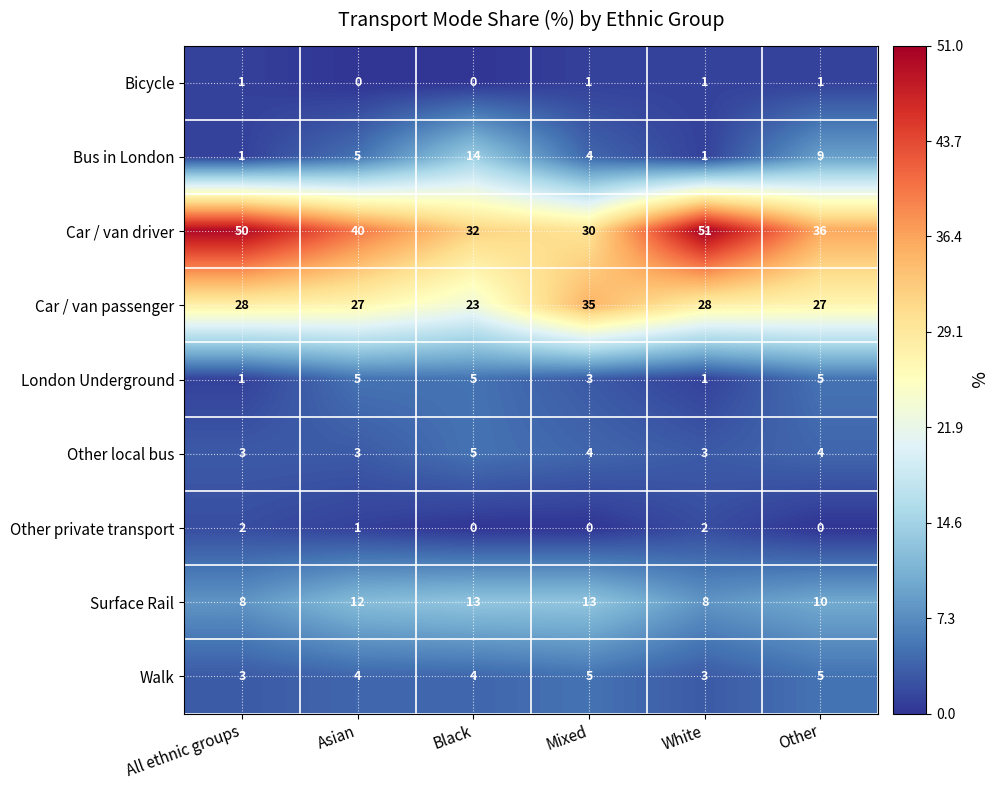

What is the difference between the highest and lowest values at Mixed?

35